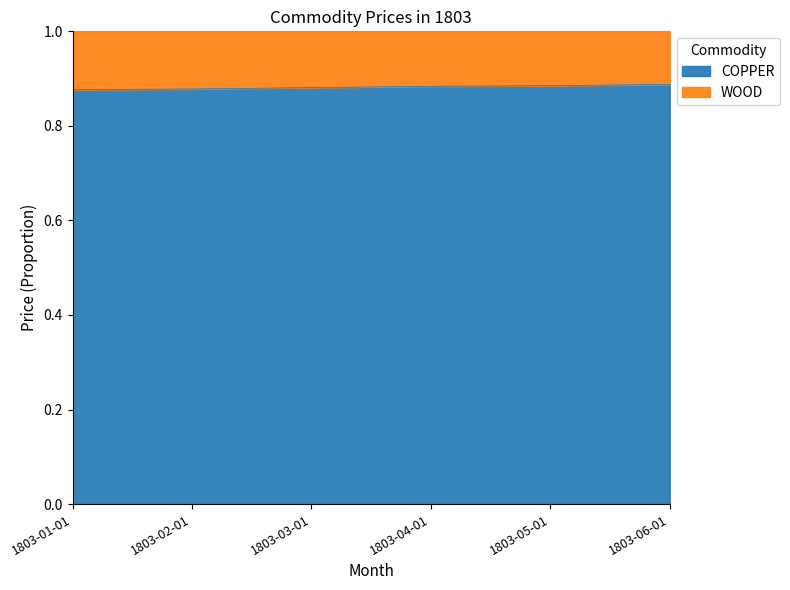

Reading right to left, list all the values displayed in this chart.

0.9	0.9	0.9	0.9	0.9	0.9